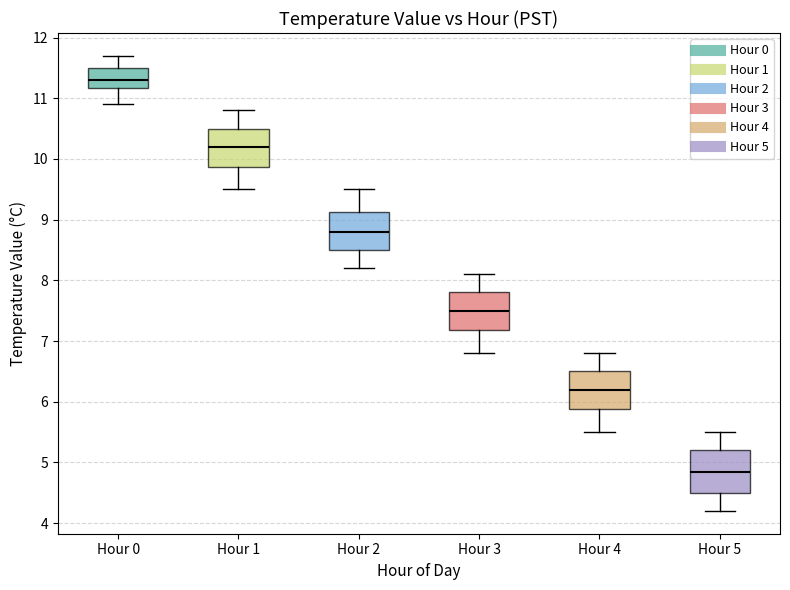

Which box's median line is the lowest?

Hour 5